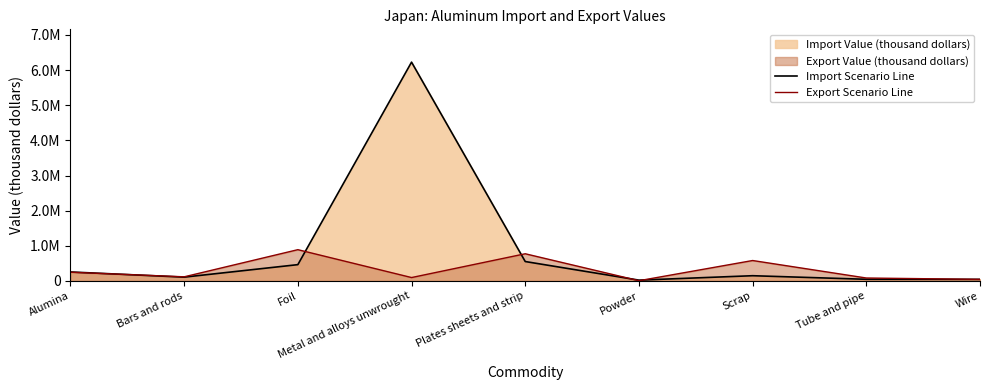

What position from the left is Tube and pipe?

8